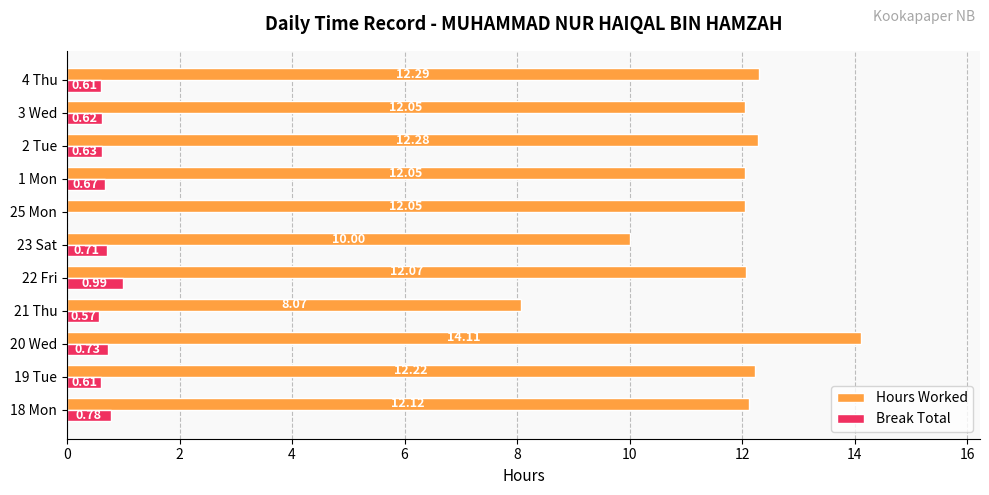

How many distinct data groups are displayed?

2